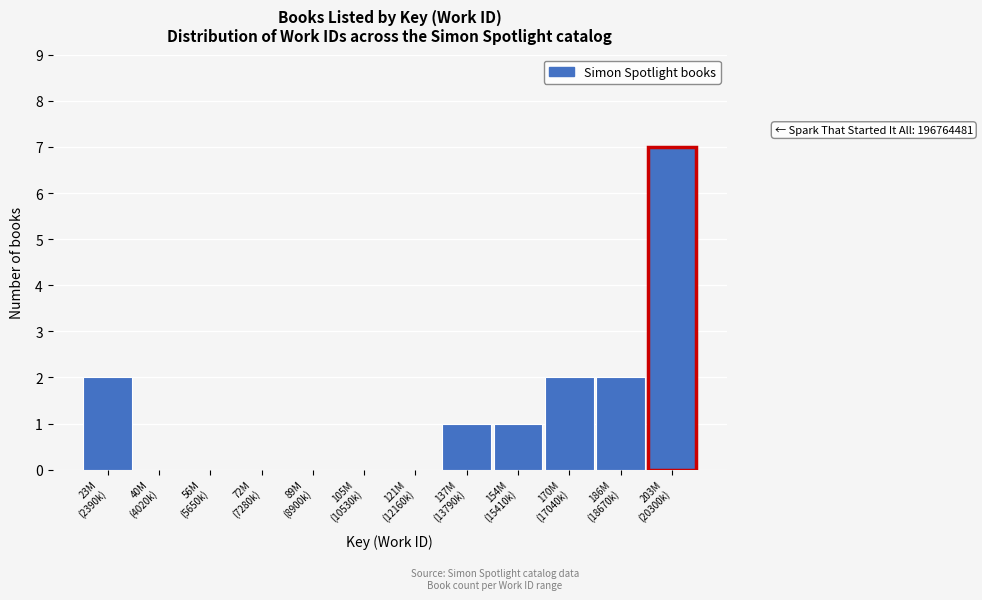

What is the greatest value displayed?

7